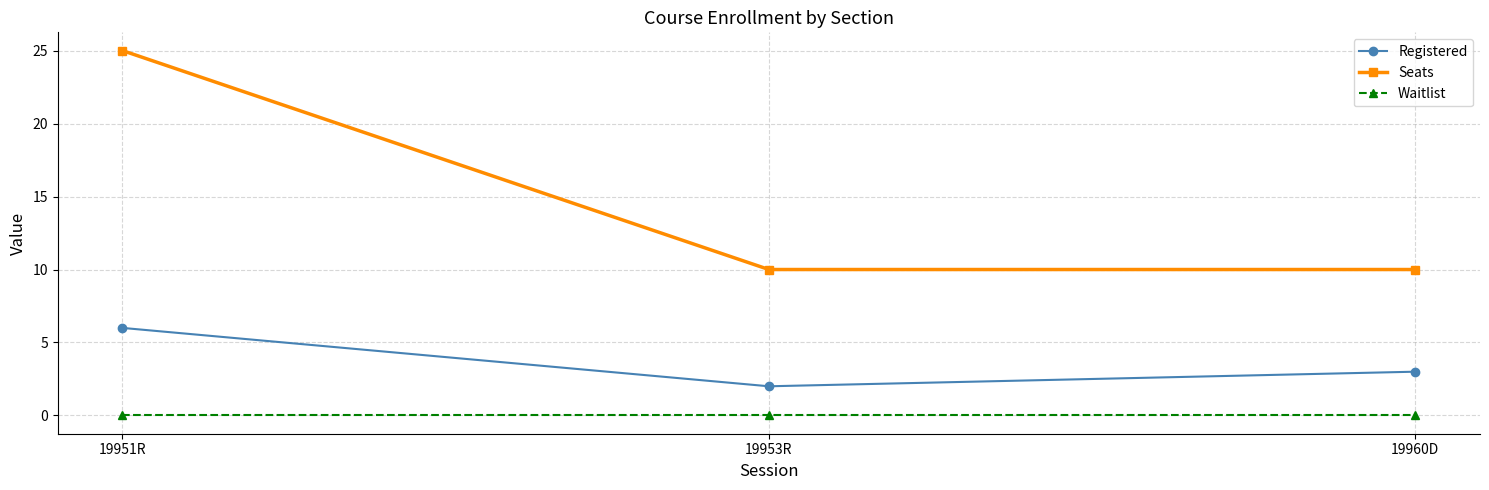

How many lines are shown in the chart?

3